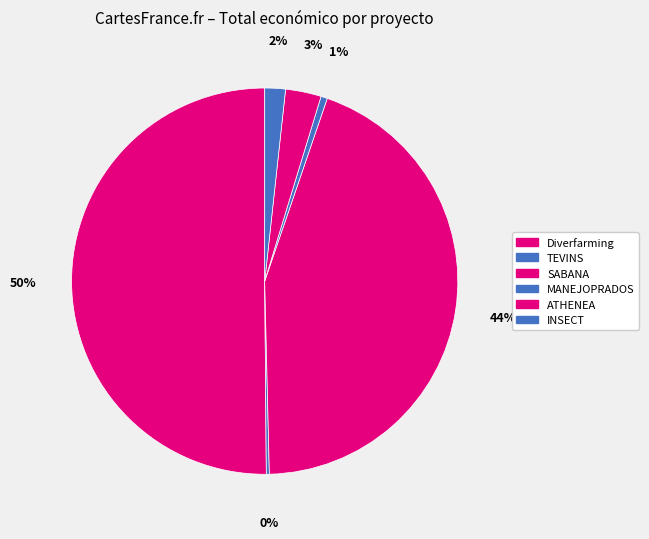

To the nearest percent, what portion does MANEJOPRADOS represent?

1%